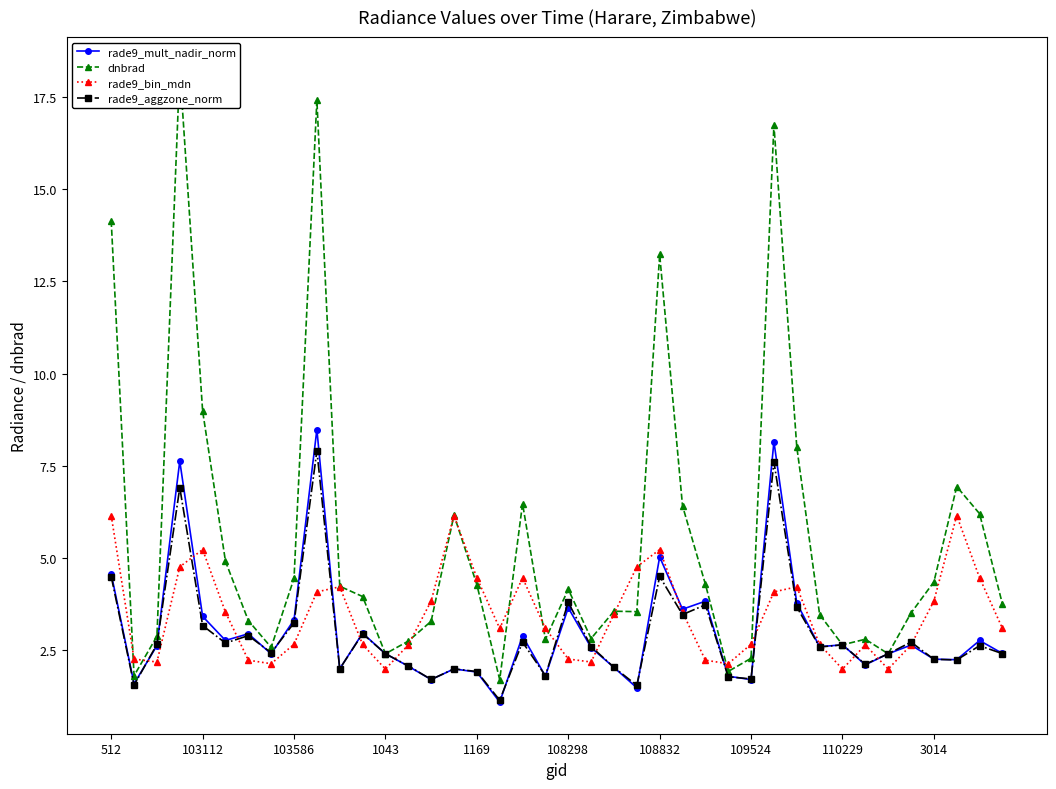

At which category does rade9_bin_mdn reach its first local peak?

103112